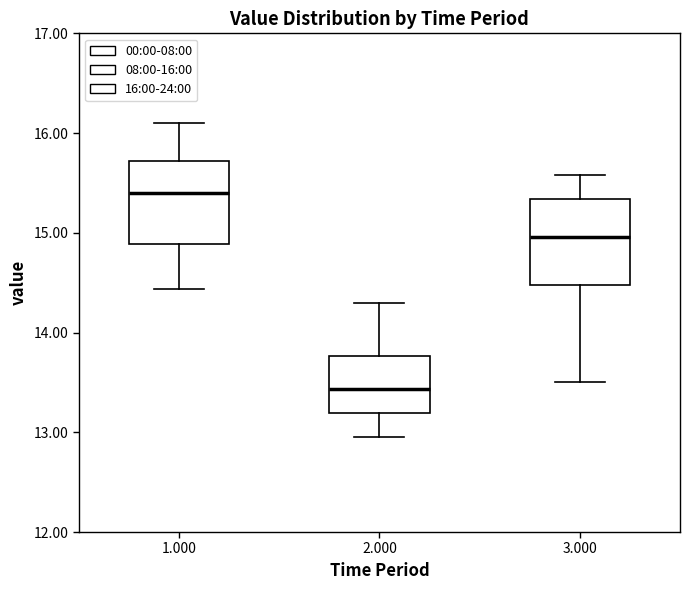

Where is the lower edge of the box at x = 3.000 on the y-axis? The values are not printed on the chart, so give them approximately, as read against the axis.

14.5